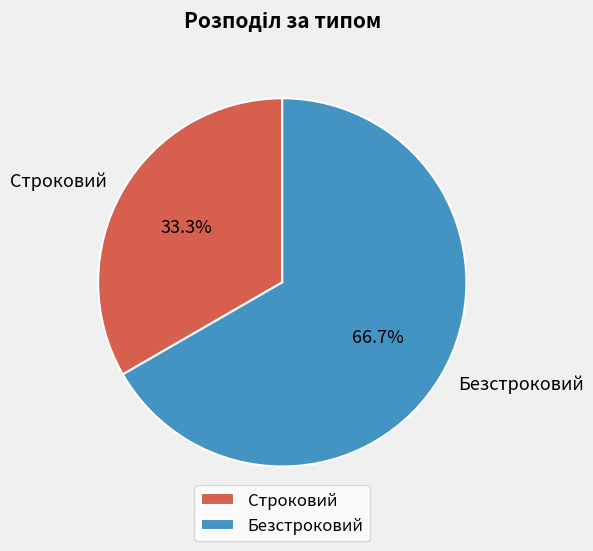

How many slices are in this pie chart?

2